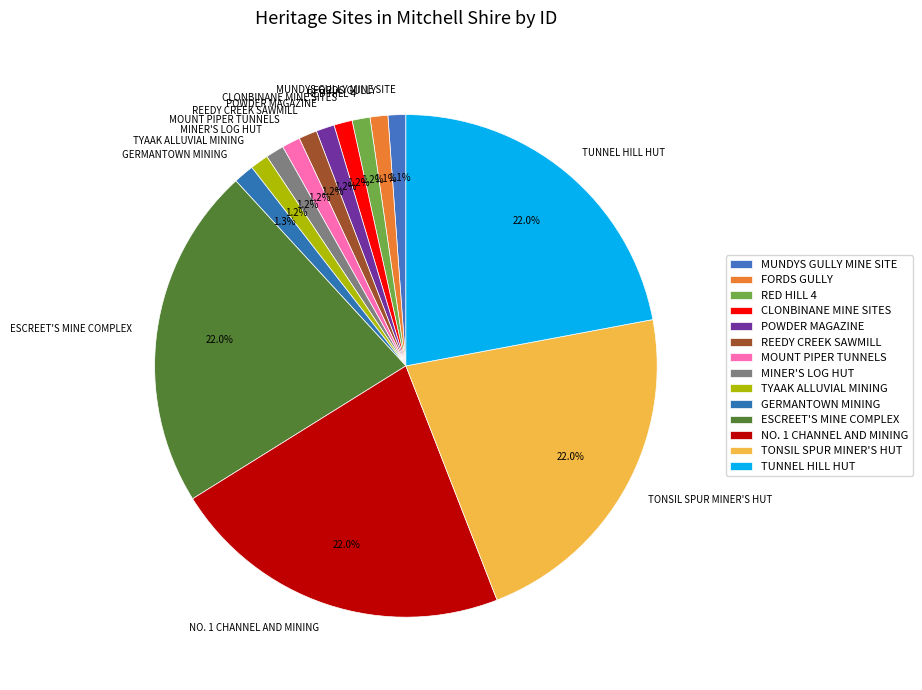

How many slices are in this pie chart?

14